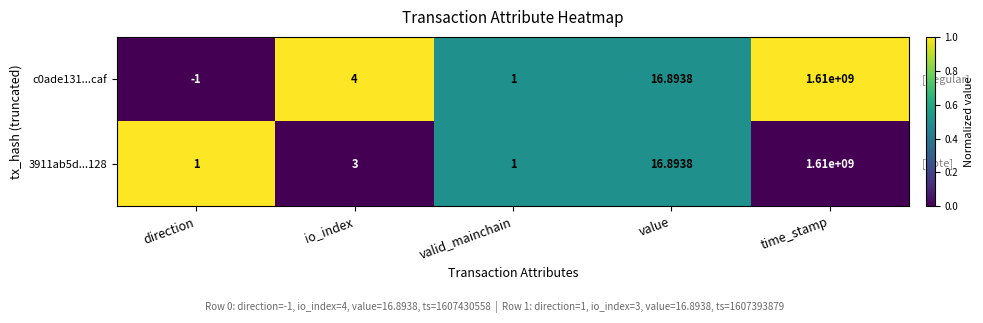

Where is c0ade131...caf nearest to the value 804999999?

value